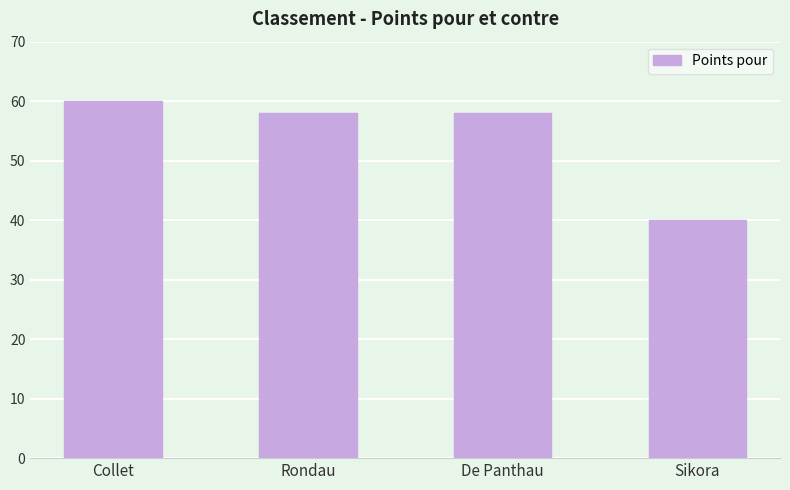

Between Collet and Rondau, which is larger?

Collet